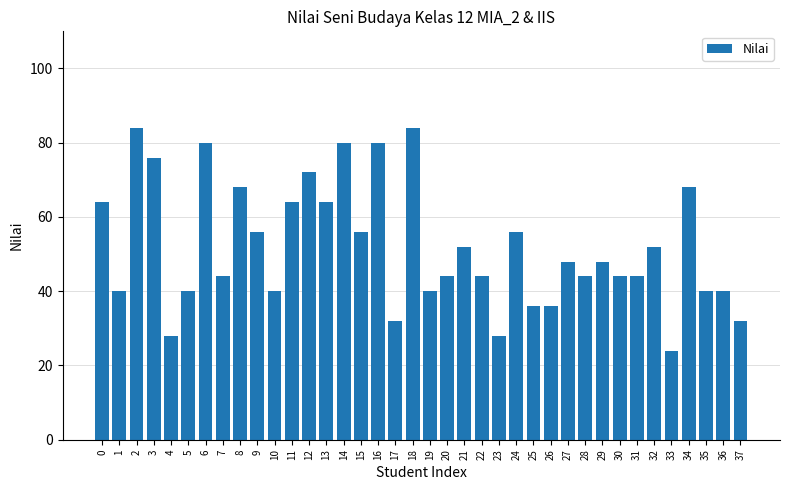

Does the chart contain any negative values?

No